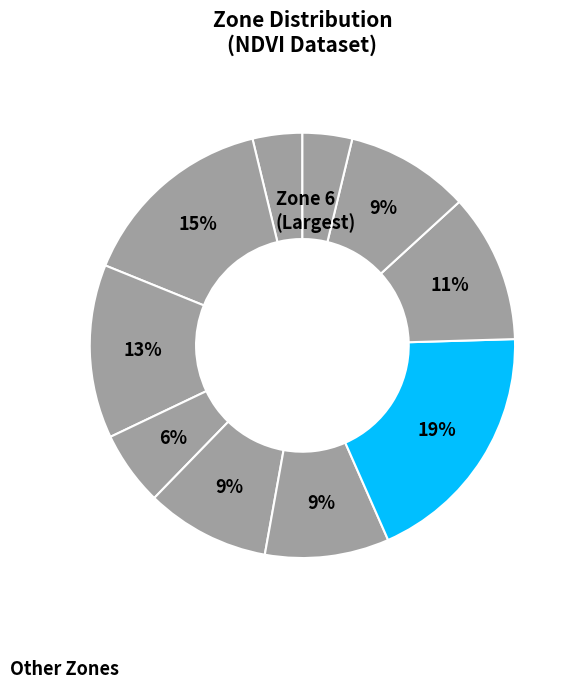

How many segments does this pie chart have?

10